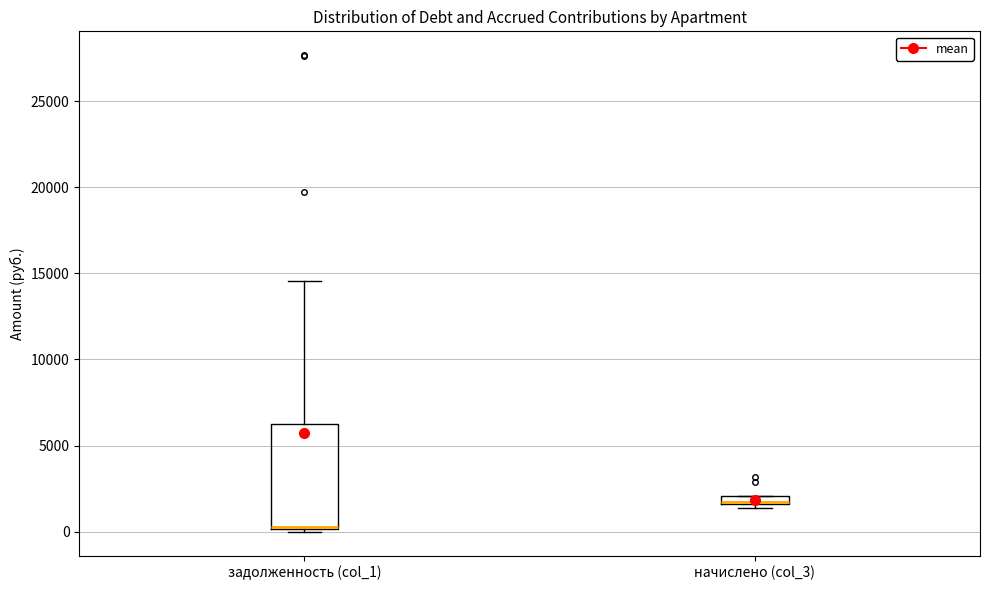

Which box is the tallest, from its lower edge to its upper edge?

задолженность (col_1)